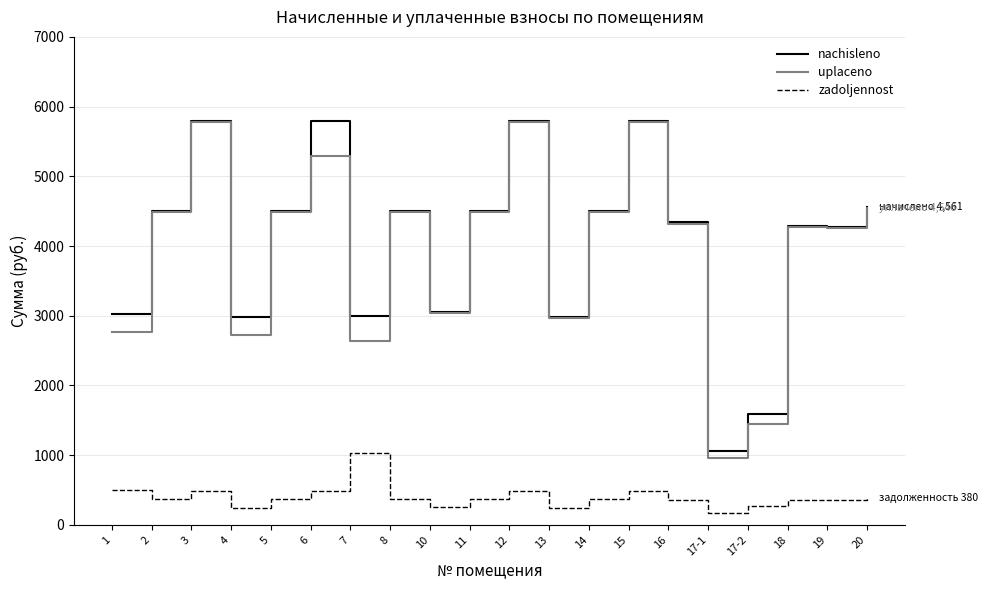

Where is the first local maximum for zadoljennost?

3